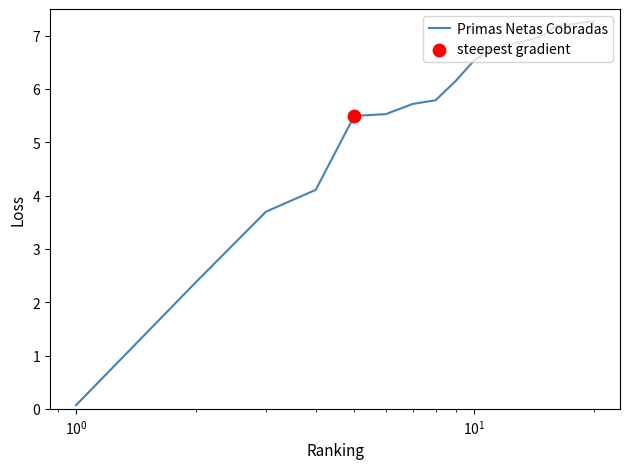

What is the greatest value displayed?

7.3